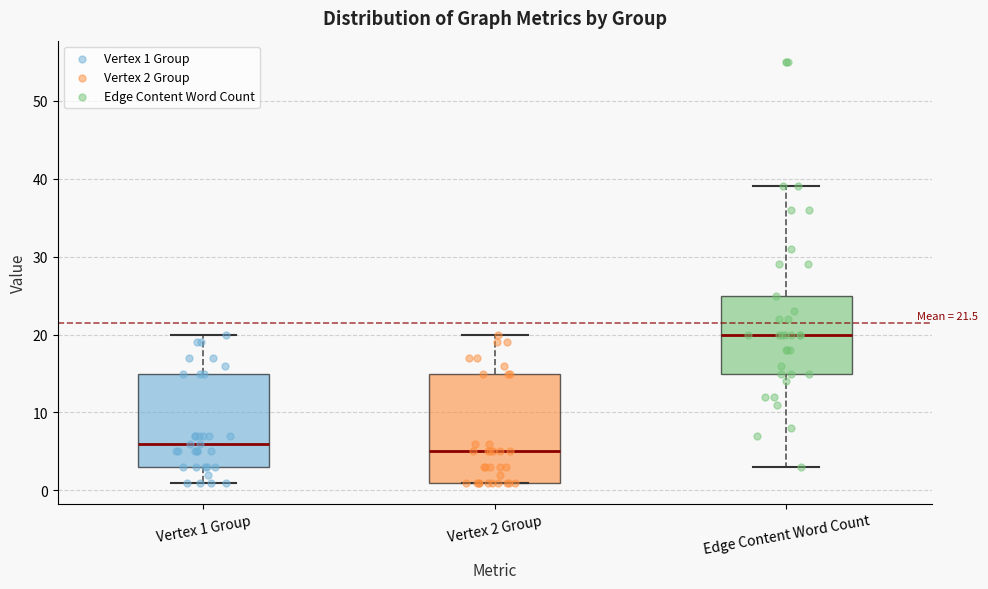

Which box is the tallest, from its lower edge to its upper edge?

Vertex 2 Group